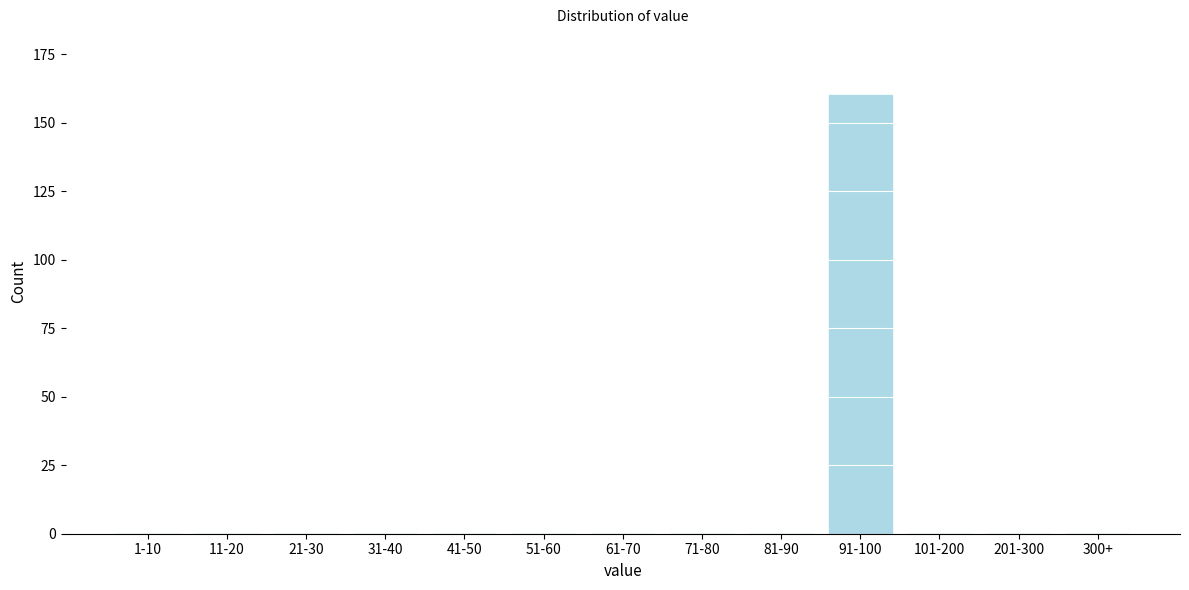

Reading left to right, what are all the values shown in this chart?

1-10=0	11-20=0	21-30=0	31-40=0	41-50=0	51-60=0	61-70=0	71-80=0	81-90=0	91-100=160	101-200=0	201-300=0	300+=0